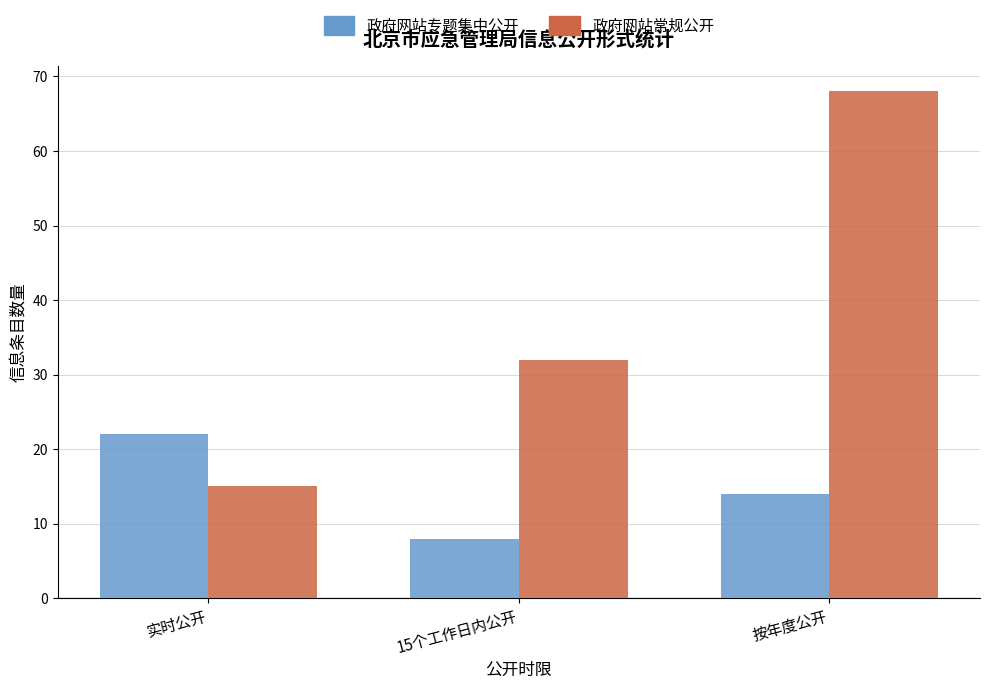

At 15个工作日内公开, list the series in order from smallest to largest.

政府网站专题集中公开, 政府网站常规公开